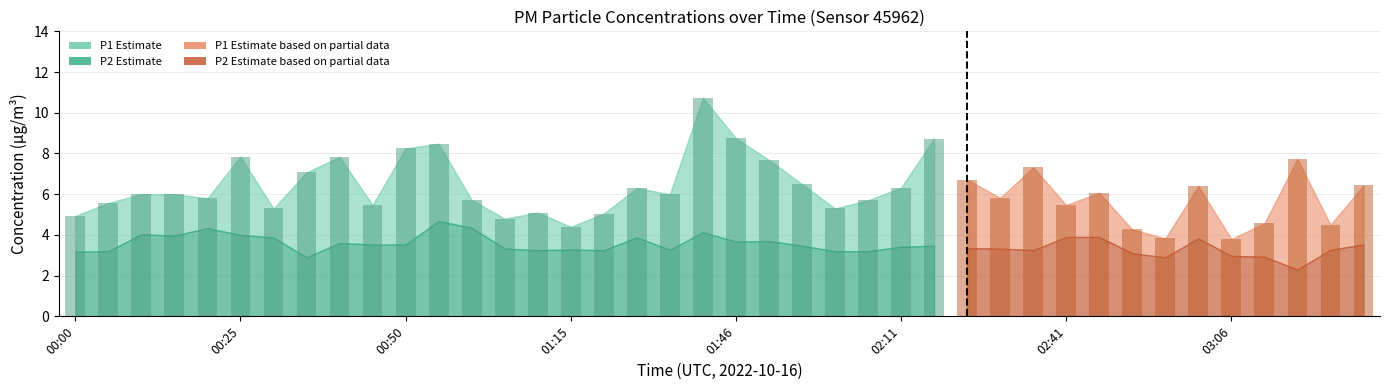

Is it true that P2 equals 3.9 at 00:30?

True